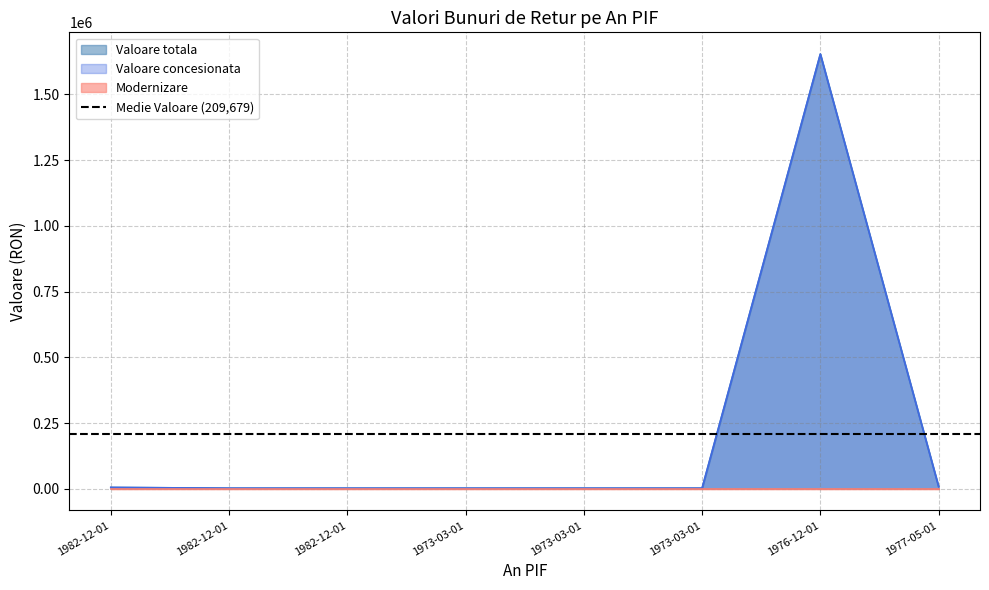

What is the value of the Valoare totala point at the 6th from the left?

2110